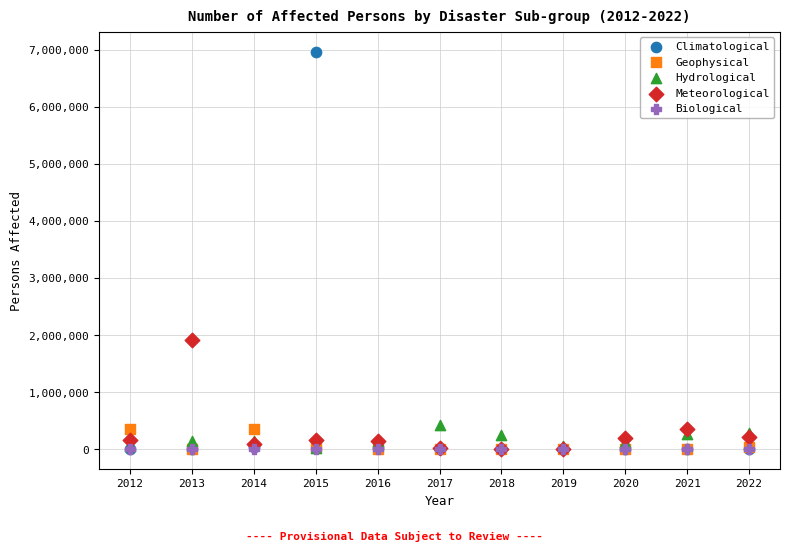

Which series contains the highest Y value?

Climatological